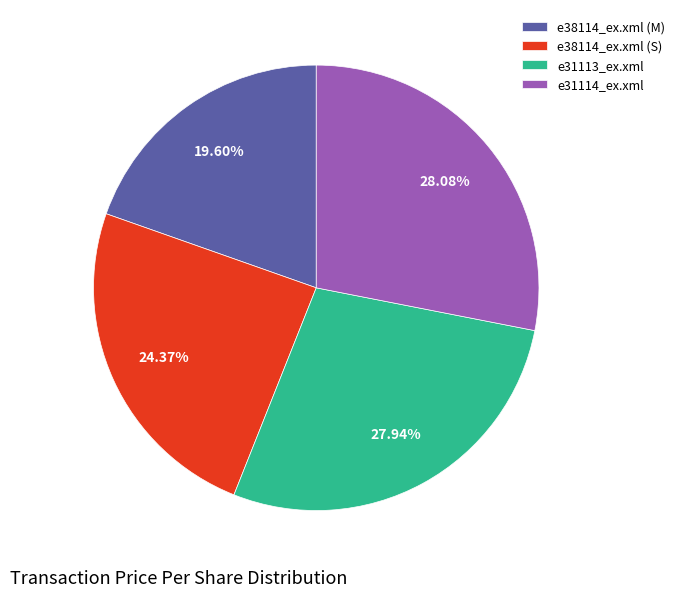

Combined, do e38114_ex.xml (S) and e31114_ex.xml account for over 50%?

Yes